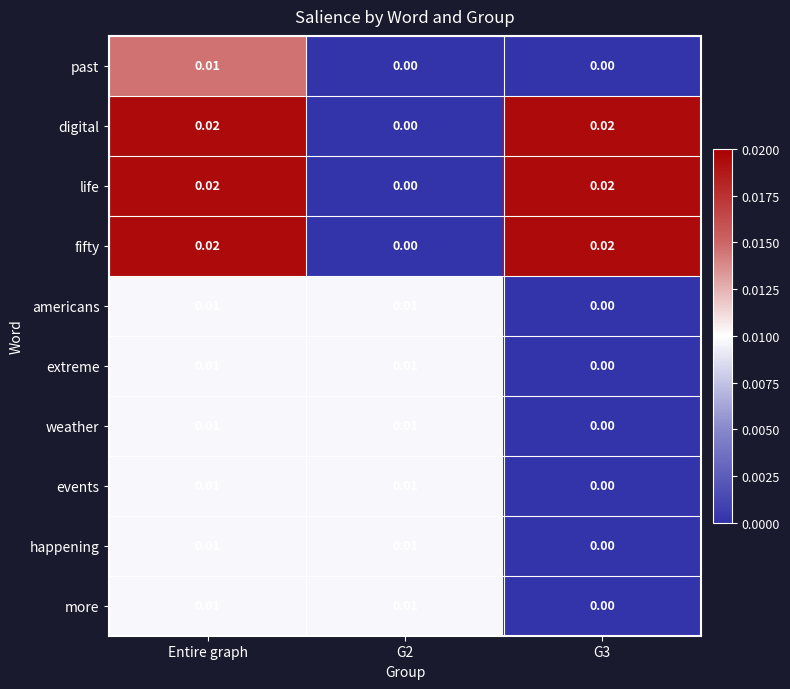

At which category is the sum across all series the highest?

Entire graph